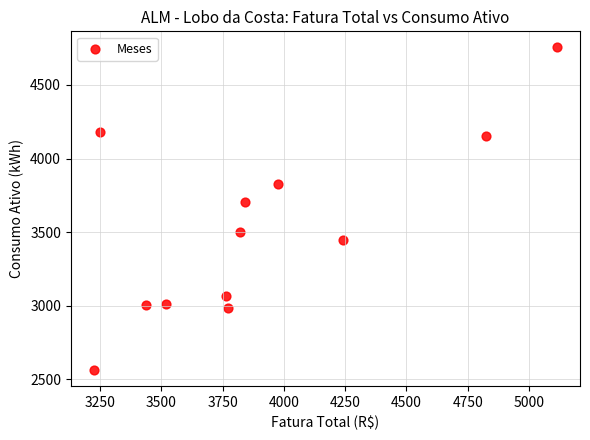

What is the range of Y values (max minus min)?

2191